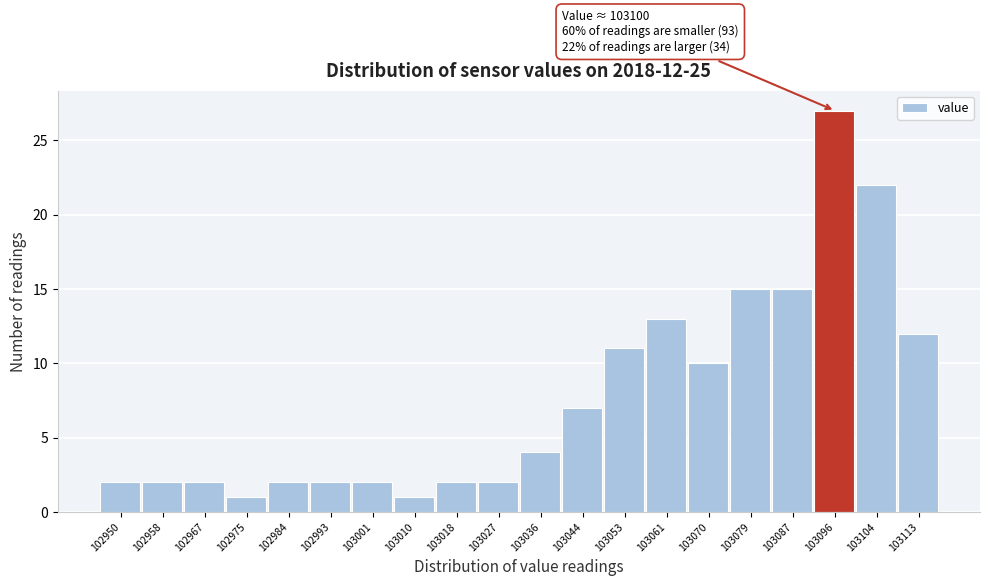

Reading right to left, list all the values displayed in this chart.

103113=12	103104=22	103096=27	103087=15	103079=15	103070=10	103061=13	103053=11	103044=7	103036=4	103027=2	103018=2	103010=1	103001=2	102993=2	102984=2	102975=1	102967=2	102958=2	102950=2